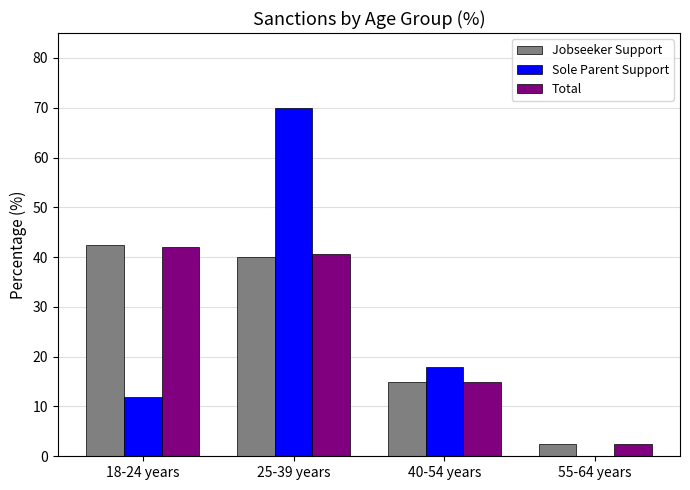

At which category is the sum across all series the highest?

25-39 years